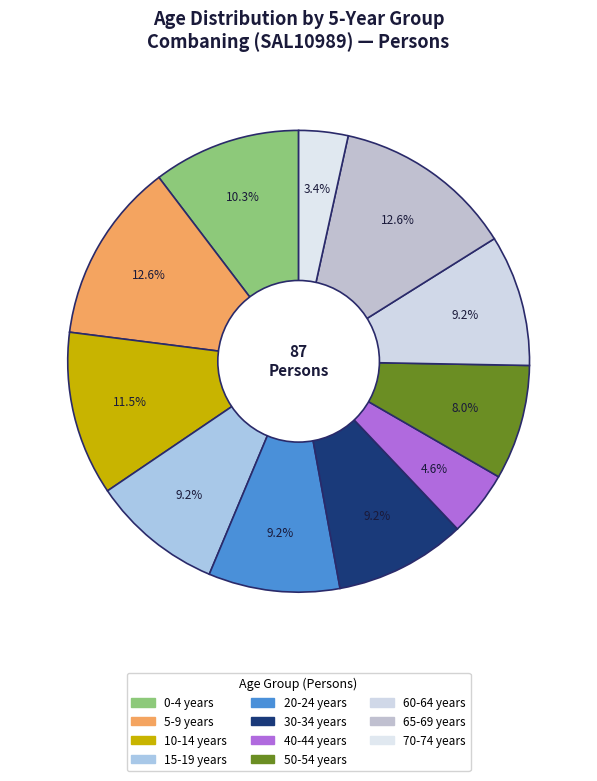

How many slices are in this pie chart?

11